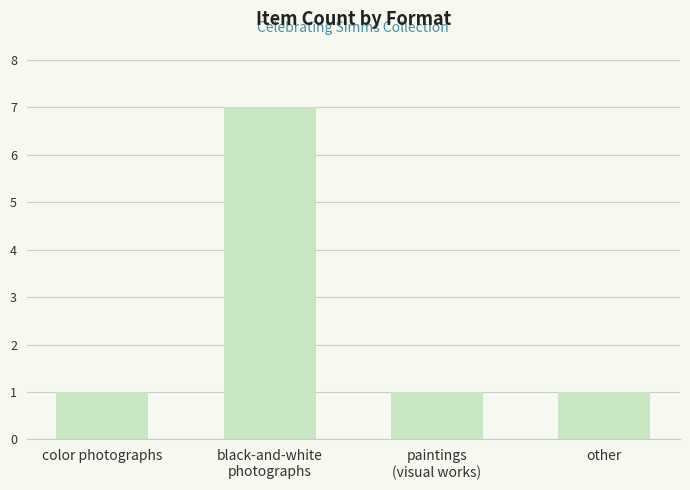

Reading left to right, what are all the values shown in this chart?

1	7	1	1